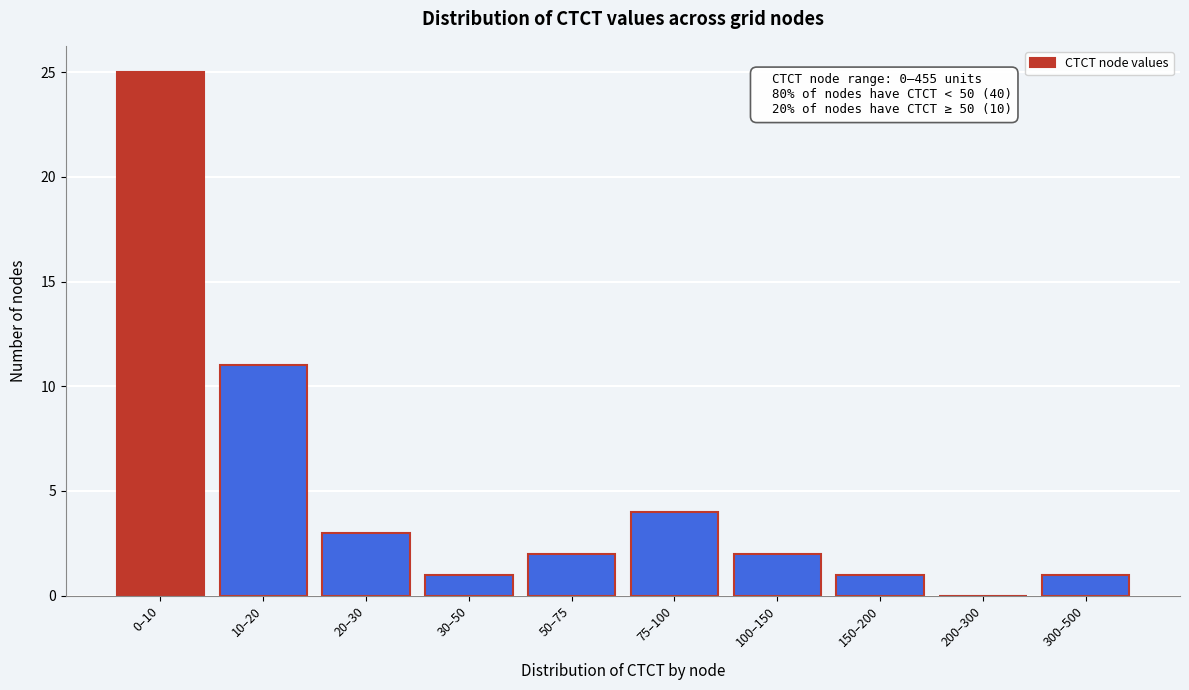

Reading left to right, transcribe all the data shown in this chart.

0–10=25	10–20=11	20–30=3	30–50=1	50–75=2	75–100=4	100–150=2	150–200=1	200–300=0	300–500=1